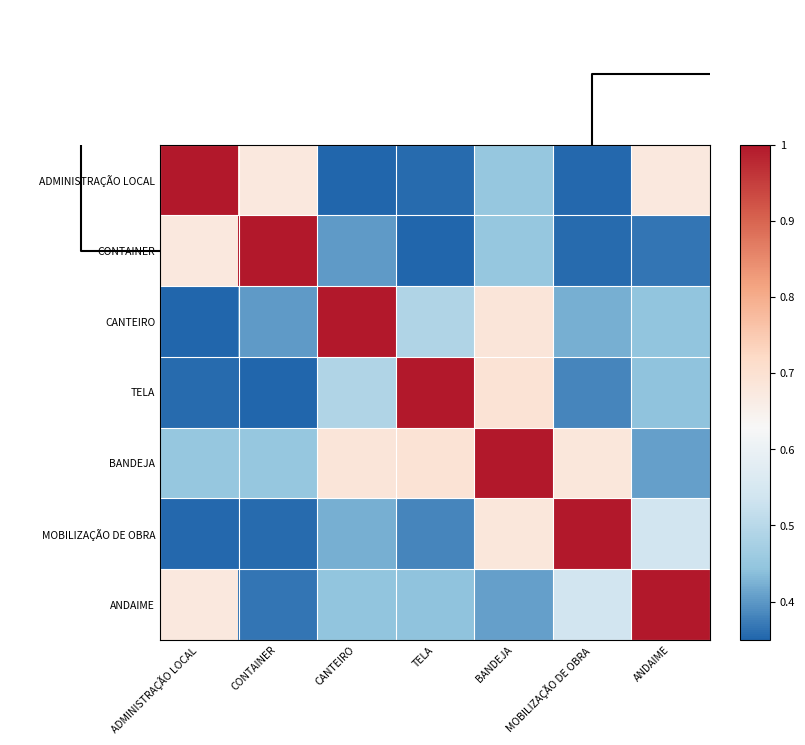

Reading left to right, extract all data points from this chart.

ADMINISTRAÇÃO LOCAL: ADMINISTRAÇÃO LOCAL=1.0	CONTAINER=0.7	CANTEIRO=0.4	TELA=0.4	BANDEJA=0.4	MOBILIZAÇÃO DE OBRA=0.4	ANDAIME=0.7
CONTAINER: ADMINISTRAÇÃO LOCAL=0.7	CONTAINER=1.0	CANTEIRO=0.4	TELA=0.3	BANDEJA=0.5	MOBILIZAÇÃO DE OBRA=0.4	ANDAIME=0.4
CANTEIRO: ADMINISTRAÇÃO LOCAL=0.4	CONTAINER=0.4	CANTEIRO=1.0	TELA=0.5	BANDEJA=0.7	MOBILIZAÇÃO DE OBRA=0.4	ANDAIME=0.4
TELA: ADMINISTRAÇÃO LOCAL=0.4	CONTAINER=0.3	CANTEIRO=0.5	TELA=1.0	BANDEJA=0.7	MOBILIZAÇÃO DE OBRA=0.4	ANDAIME=0.4
BANDEJA: ADMINISTRAÇÃO LOCAL=0.4	CONTAINER=0.5	CANTEIRO=0.7	TELA=0.7	BANDEJA=1.0	MOBILIZAÇÃO DE OBRA=0.7	ANDAIME=0.4
MOBILIZAÇÃO DE OBRA: ADMINISTRAÇÃO LOCAL=0.4	CONTAINER=0.4	CANTEIRO=0.4	TELA=0.4	BANDEJA=0.7	MOBILIZAÇÃO DE OBRA=1.0	ANDAIME=0.5
ANDAIME: ADMINISTRAÇÃO LOCAL=0.7	CONTAINER=0.4	CANTEIRO=0.4	TELA=0.4	BANDEJA=0.4	MOBILIZAÇÃO DE OBRA=0.5	ANDAIME=1.0